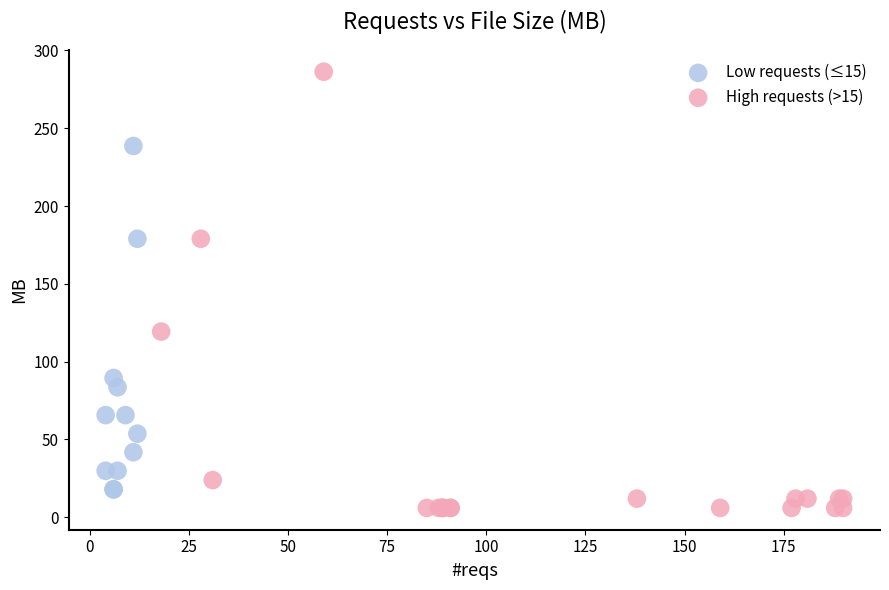

Which series has the widest spread of Y values?

High requests (>15)